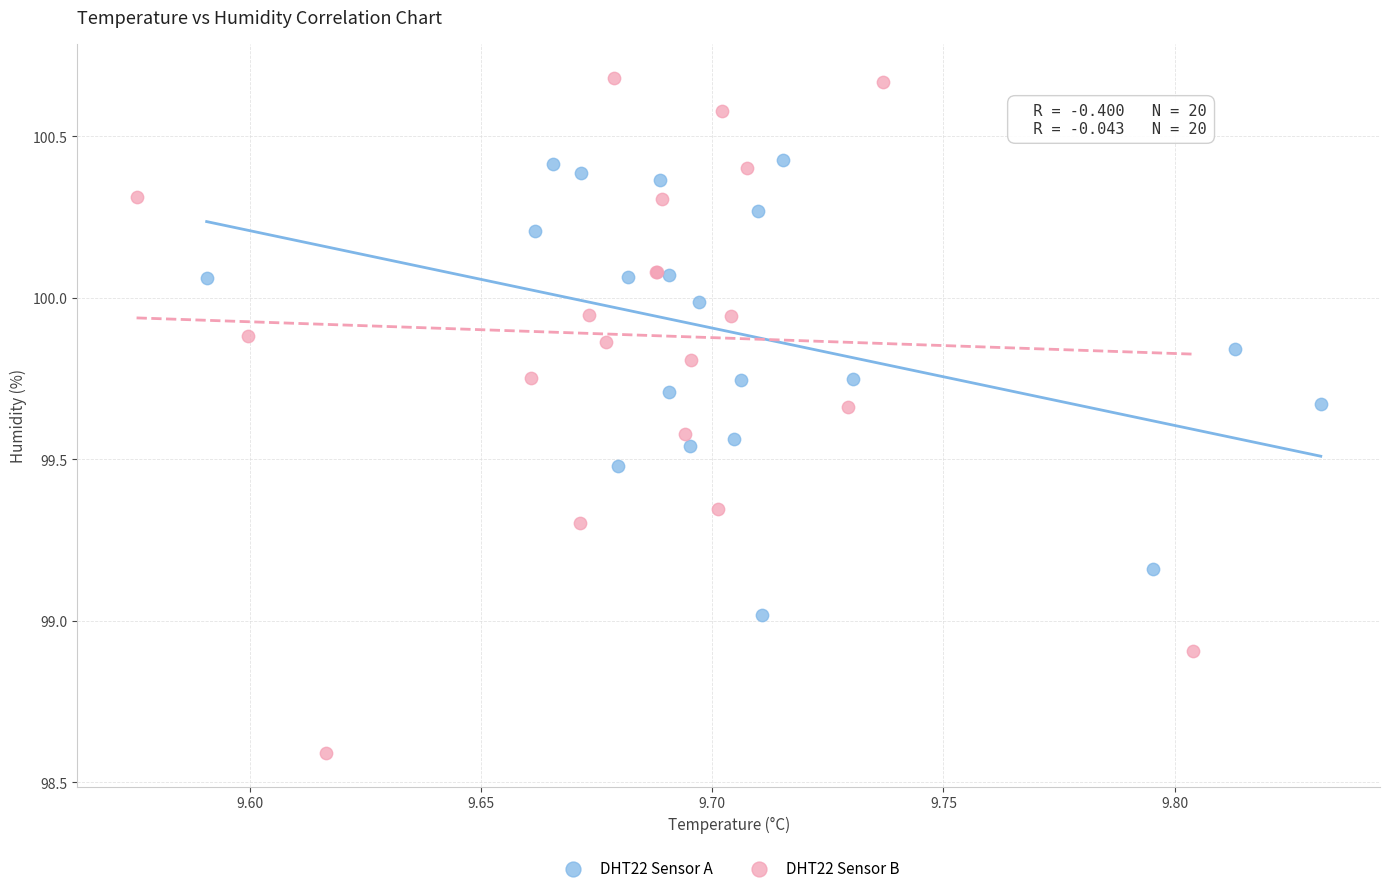

Which series contains the highest Y value?

DHT22 Sensor B